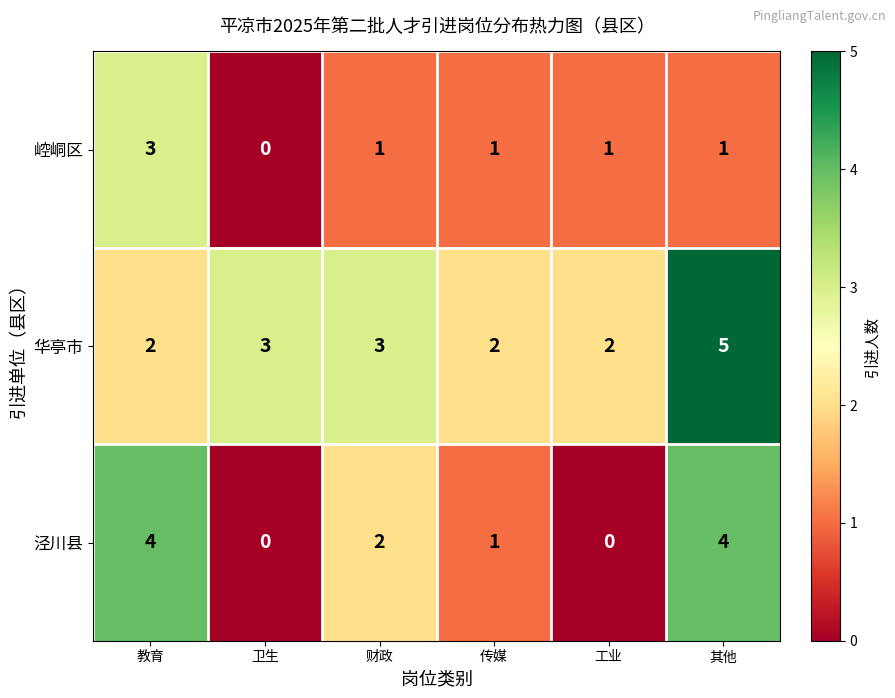

The value of 泾川县 at 卫生 is 0. True or false?

True